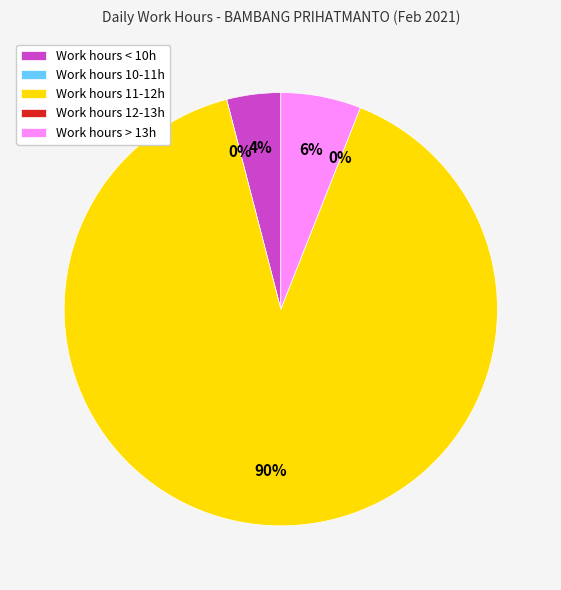

True or false: Day 24 accounts for 14% of the total.

False